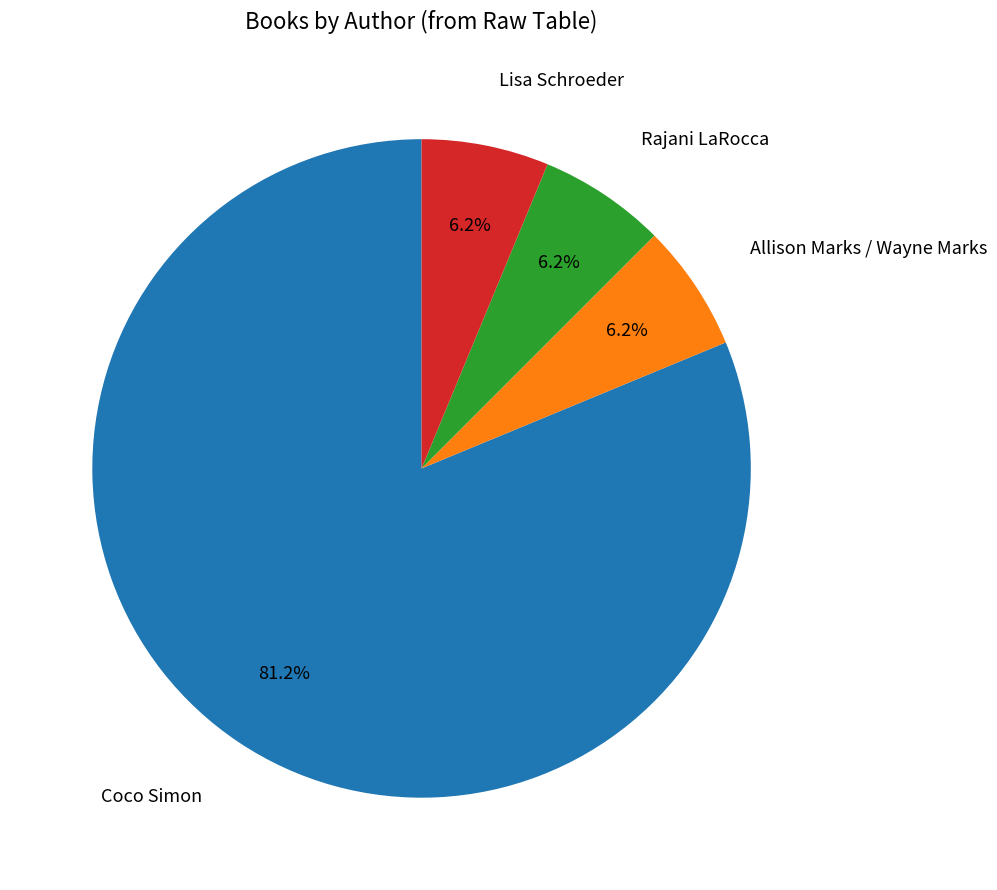

Is there a majority slice in this chart?

Yes